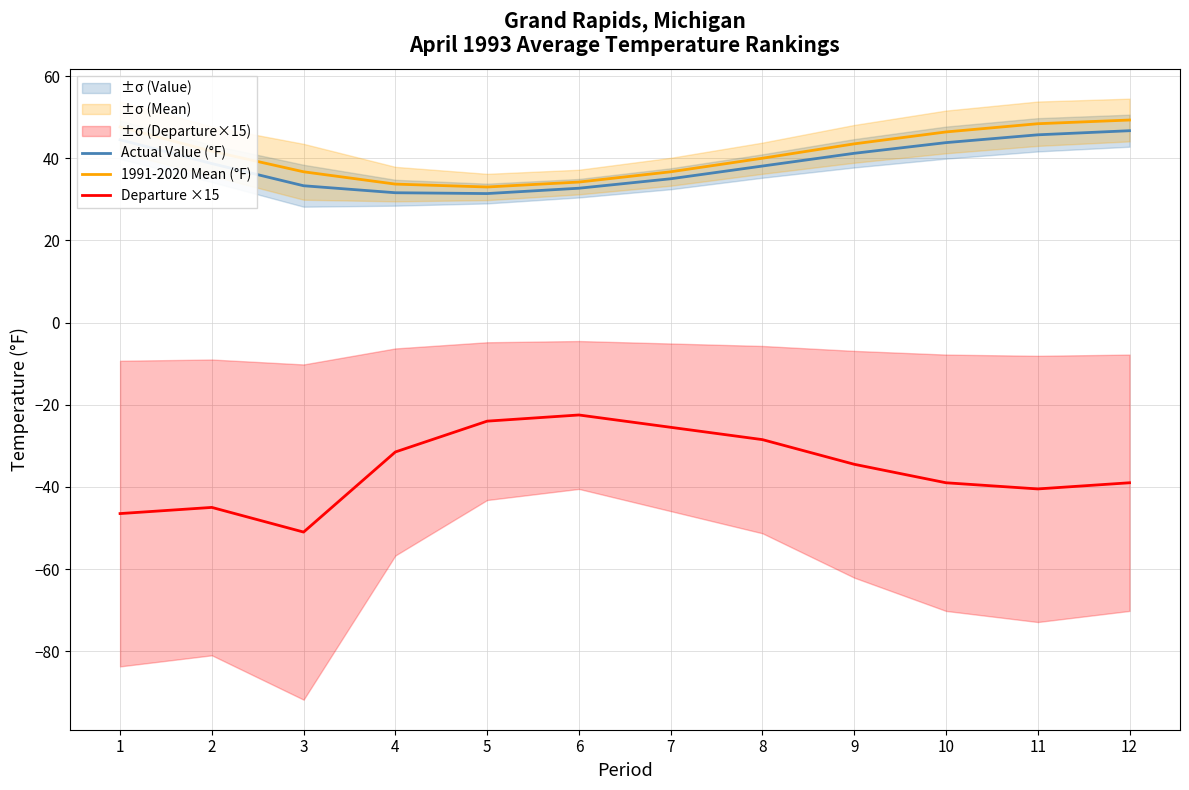

What are all the series names shown in the legend?

Actual Value (°F), 1991-2020 Mean (°F), Departure ×15